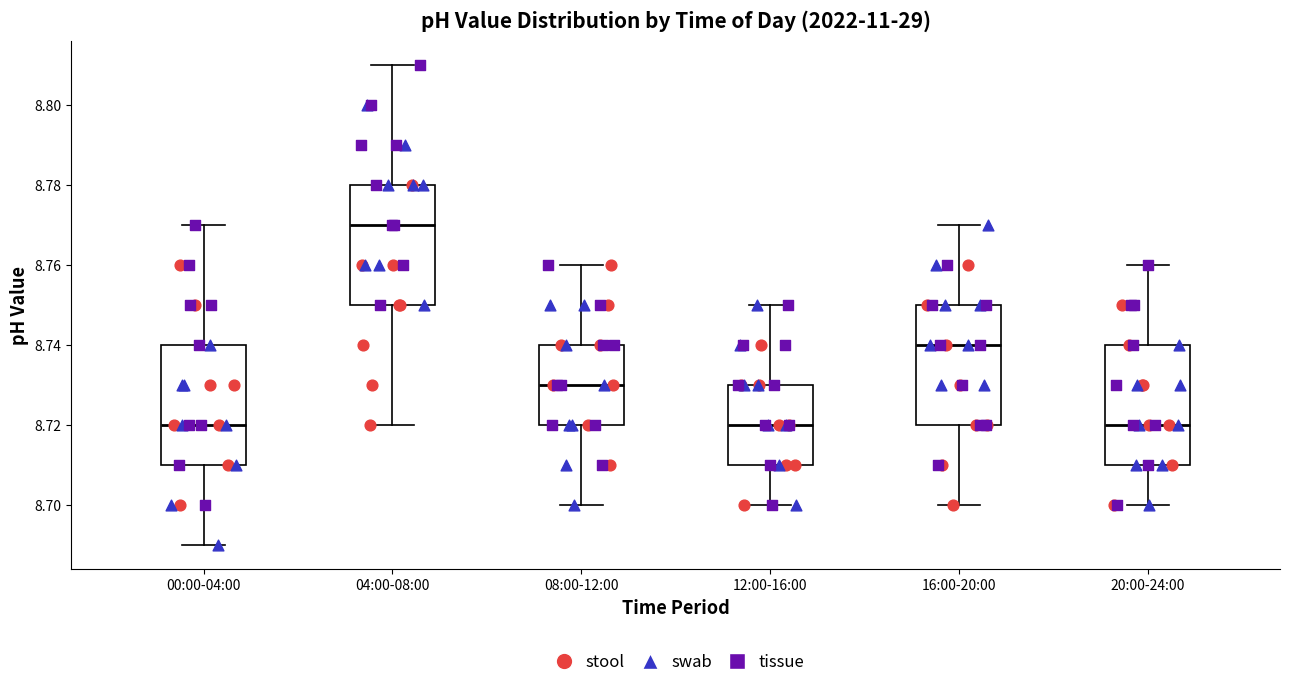

Which box's median line is the highest?

04:00-08:00